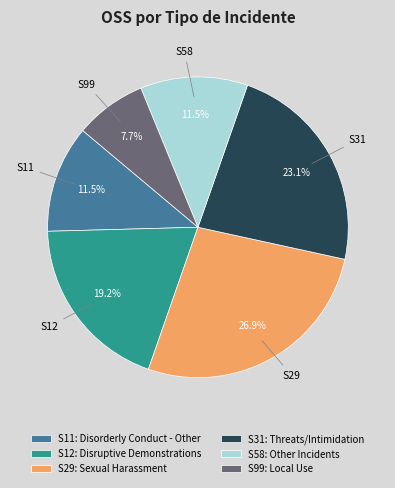

Which has a higher value, S29 or S58?

S29